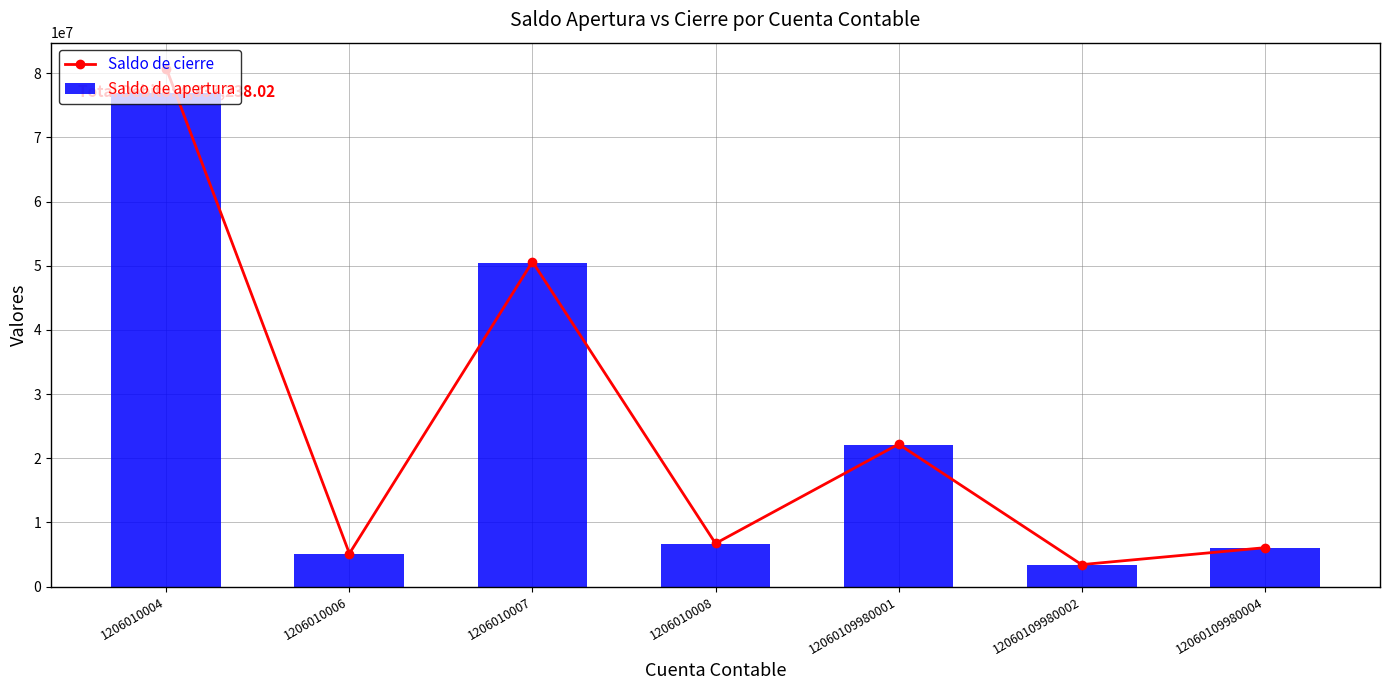

Read the Saldo de apertura value at 1206010004.

76877535.8